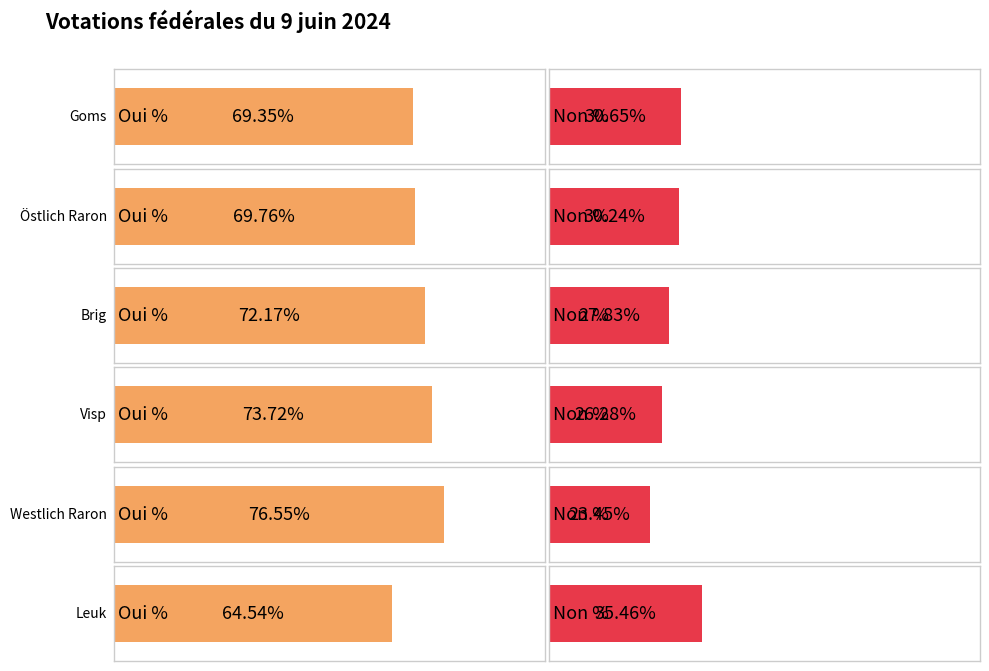

How many bars are there in each group?

2